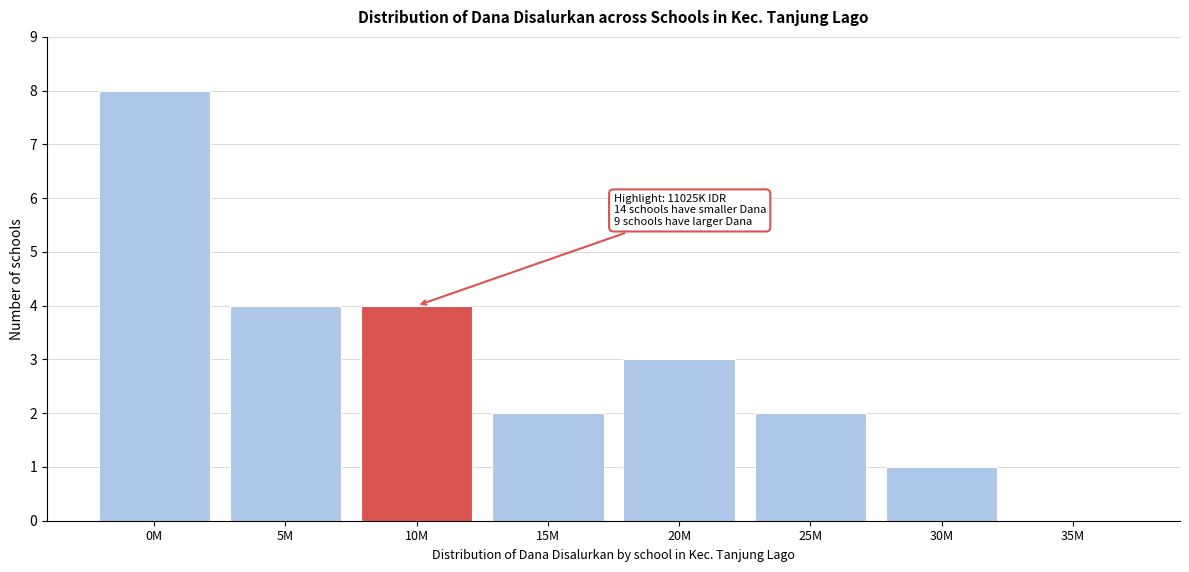

Reading right to left, list all the values displayed in this chart.

35M=0	30M=1	25M=2	20M=3	15M=2	10M=4	5M=4	0M=8